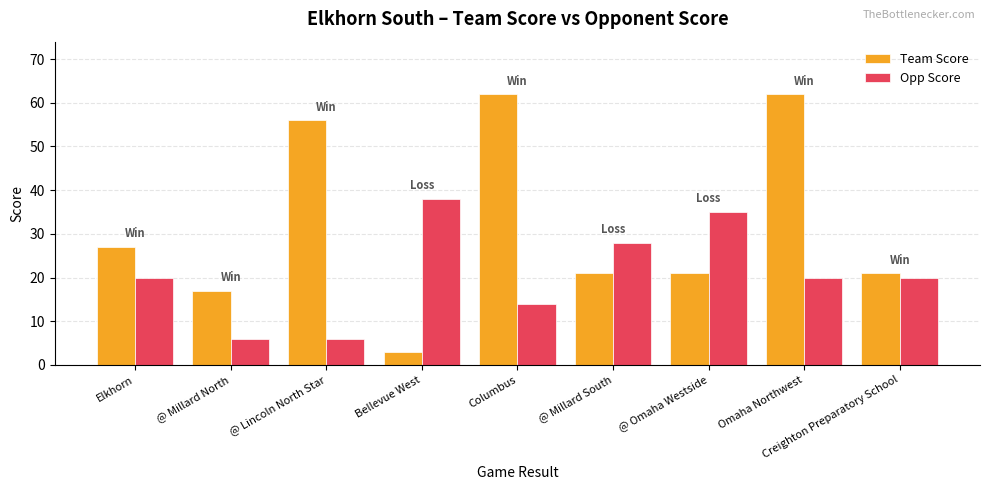

Rank the series at @ Millard South from lowest to highest value.

Team Score, Opp Score